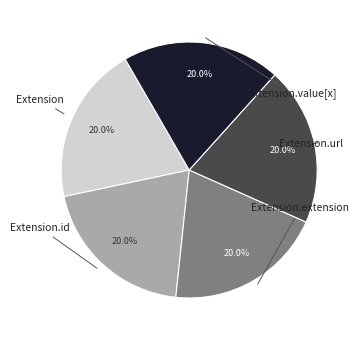

Is there any slice that represents more than half of the pie?

No